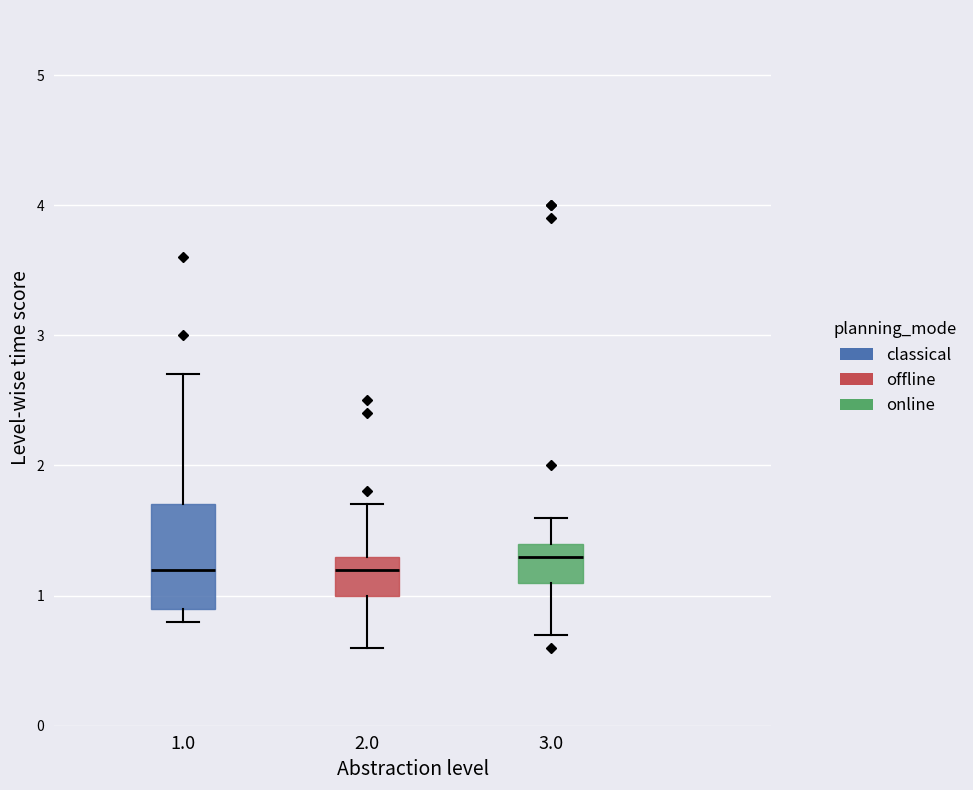

Reading left to right, read every box against the y-axis: the position of its median line, the range the box covers, and the ends of its whiskers. The values are not printed on the chart, so give them approximately, as read against the axis.

1.0: median 1.2, box 0.9 to 1.7, whiskers 0.8 to 2.7
2.0: median 1.2, box 1.0 to 1.3, whiskers 0.6 to 1.7
3.0: median 1.3, box 1.1 to 1.4, whiskers 0.7 to 1.6